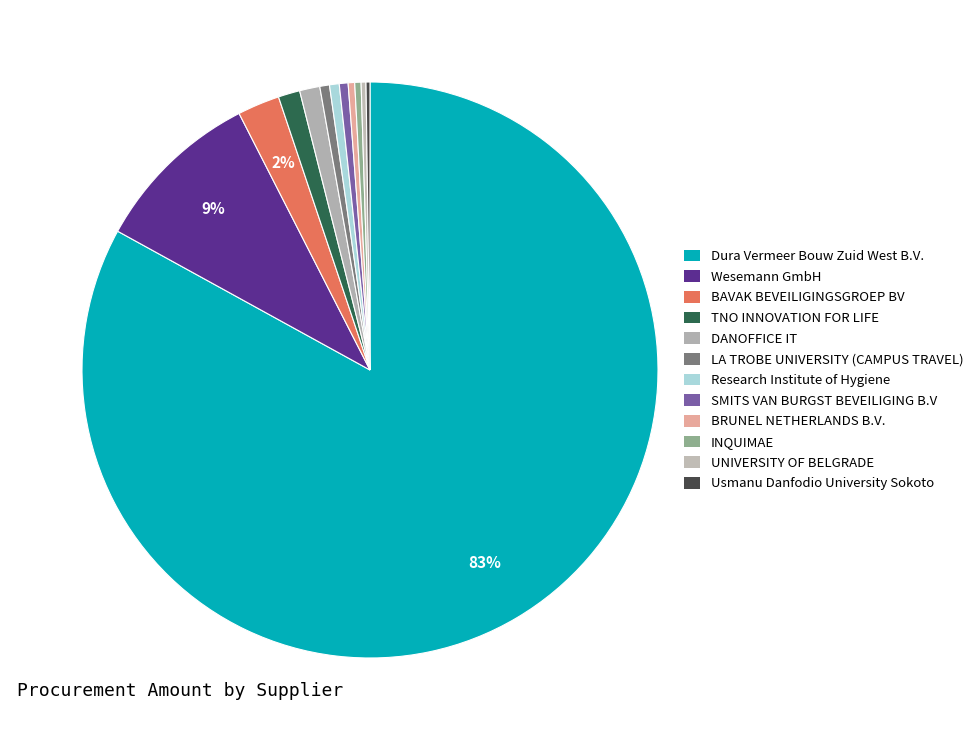

To the nearest percent, what portion does BAVAK BEVEILIGINGSGROEP BV represent?

2%